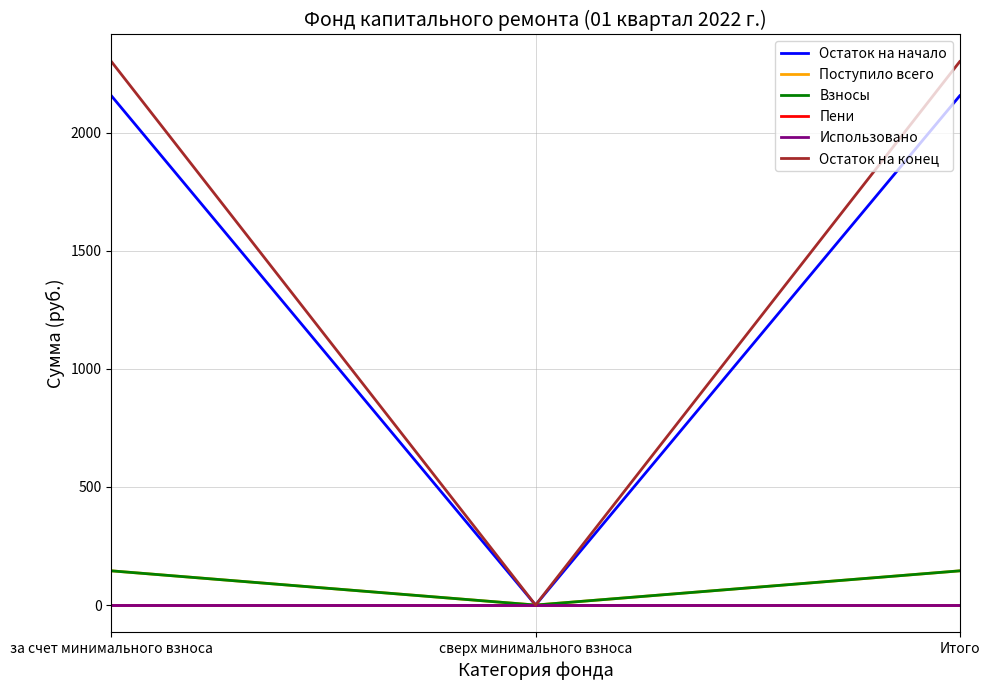

Is this an area chart (filled region under the line)?

No